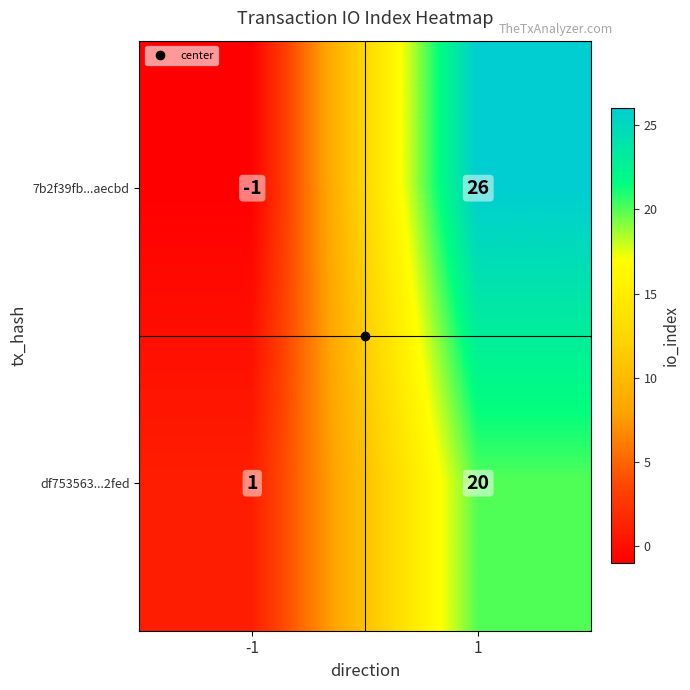

What is the highest value of the 7b2f39fb...aecbd series?

26